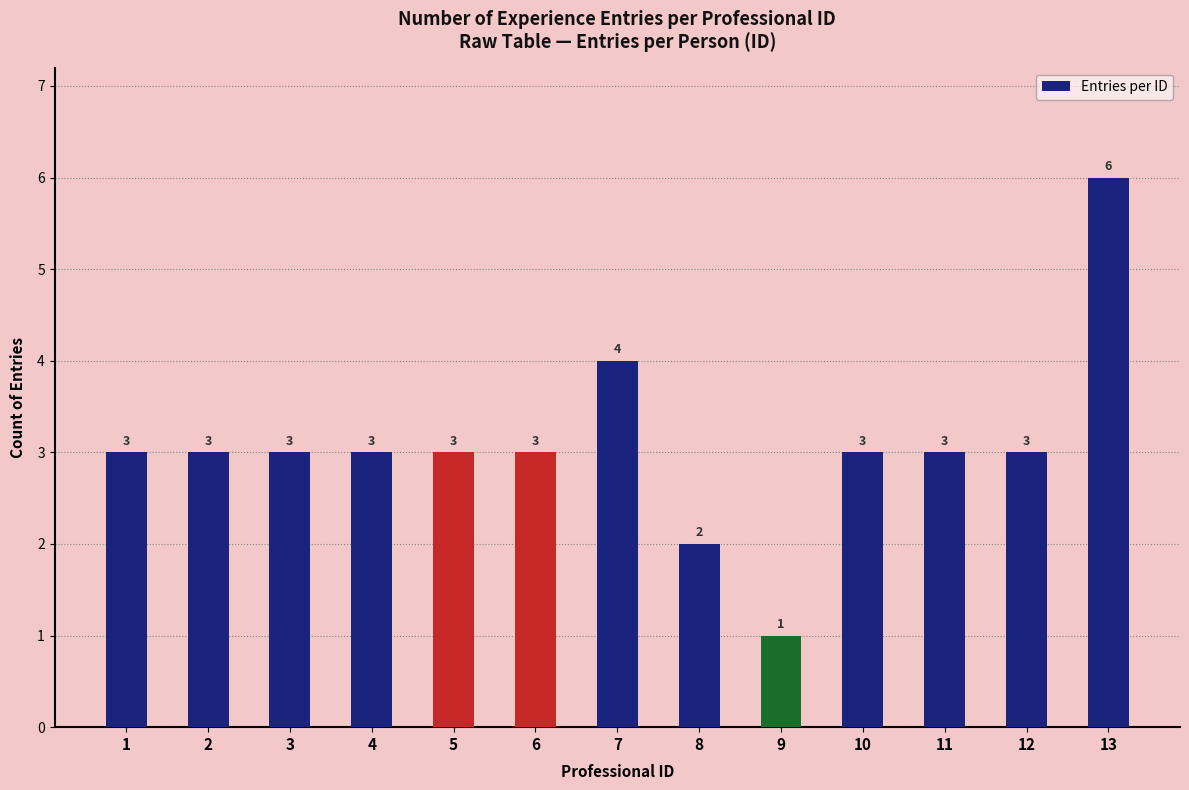

What is the average value?

3